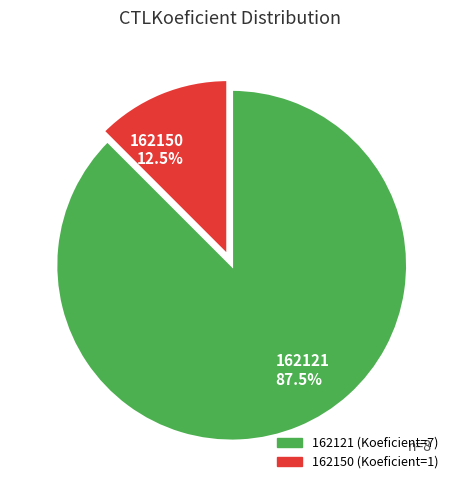

Is there any slice that represents more than half of the pie?

Yes